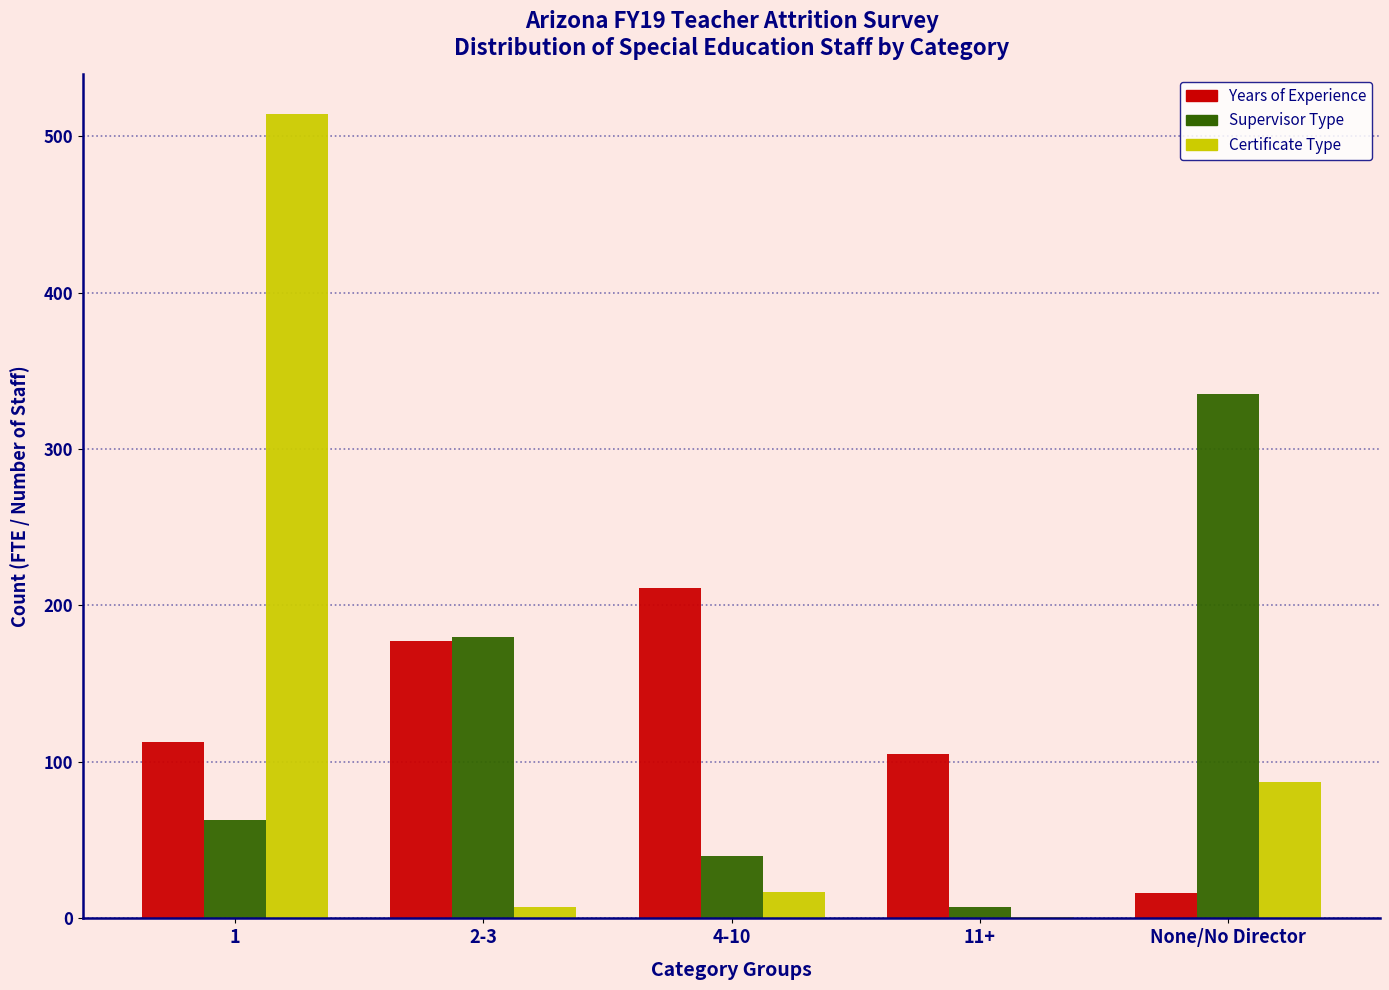

Reading left to right, transcribe all the data shown in this chart.

Years of Experience: 1=113	2-3=177	4-10=211	11+=105	None/No Director=16
Supervisor Type: 1=63	2-3=180	4-10=40	11+=7	None/No Director=335
Certificate Type: 1=514	2-3=7	4-10=17	11+=1	None/No Director=87